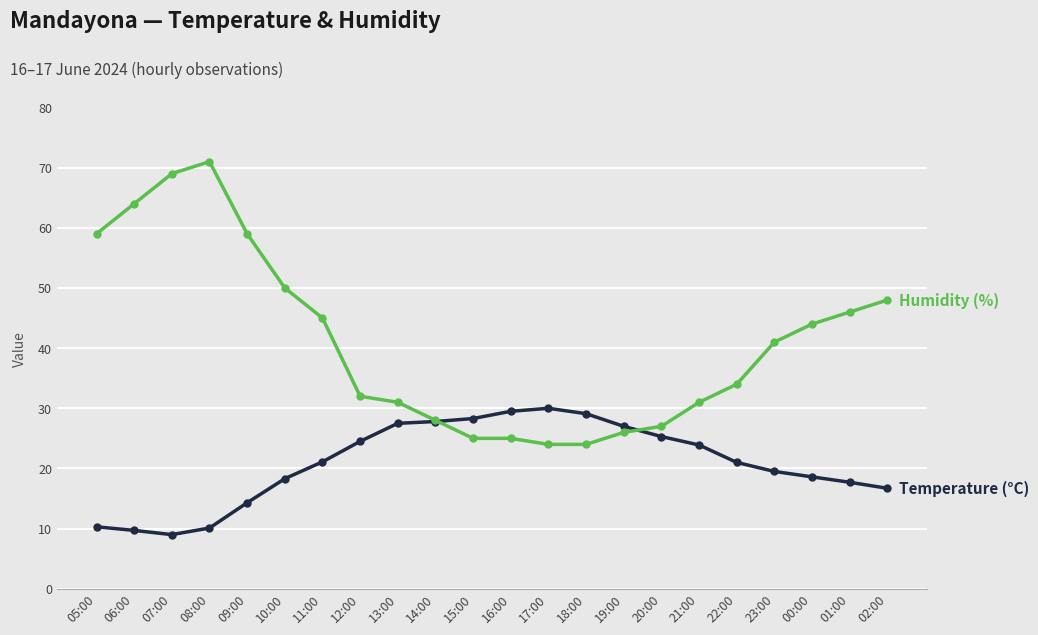

What is the maximum value shown in the chart?

71.0